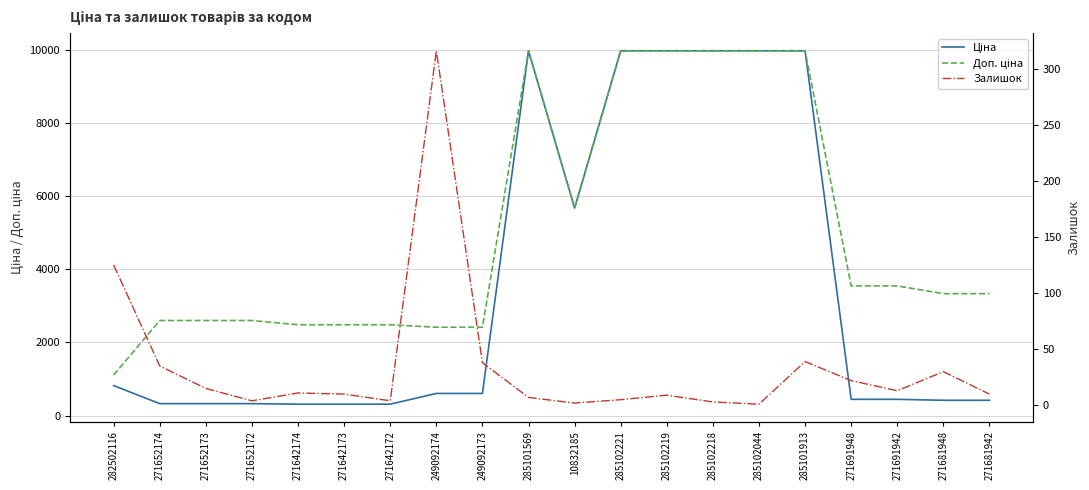

How many interior local valleys does the Залишок series have?

5